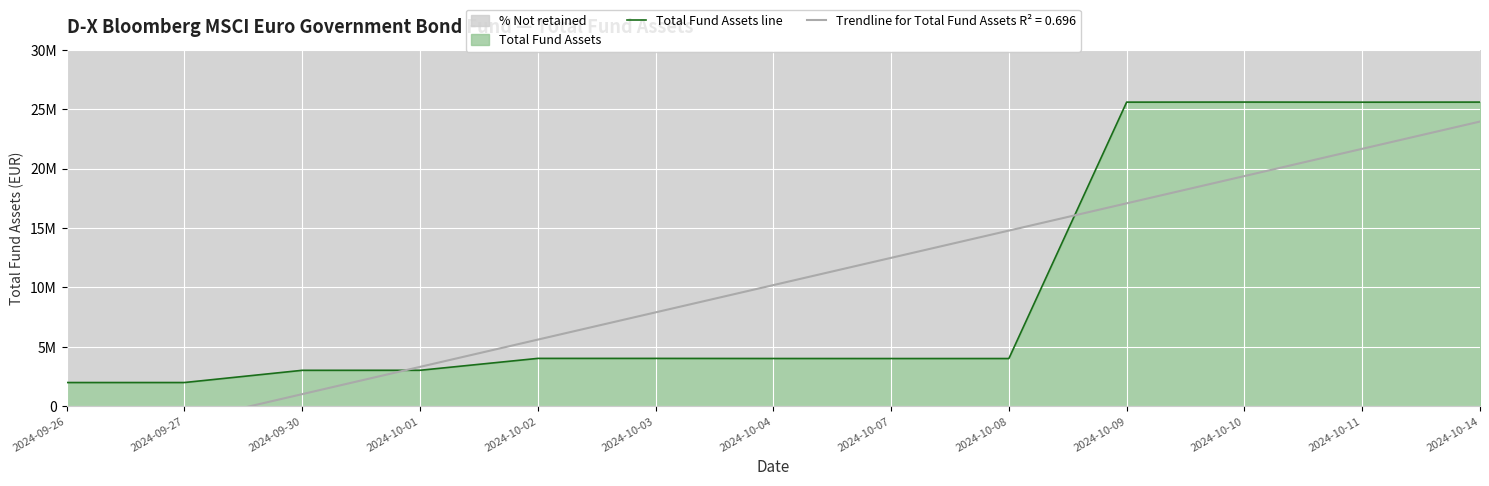

At which category does the chart reach its minimum across all series?

2024-09-26